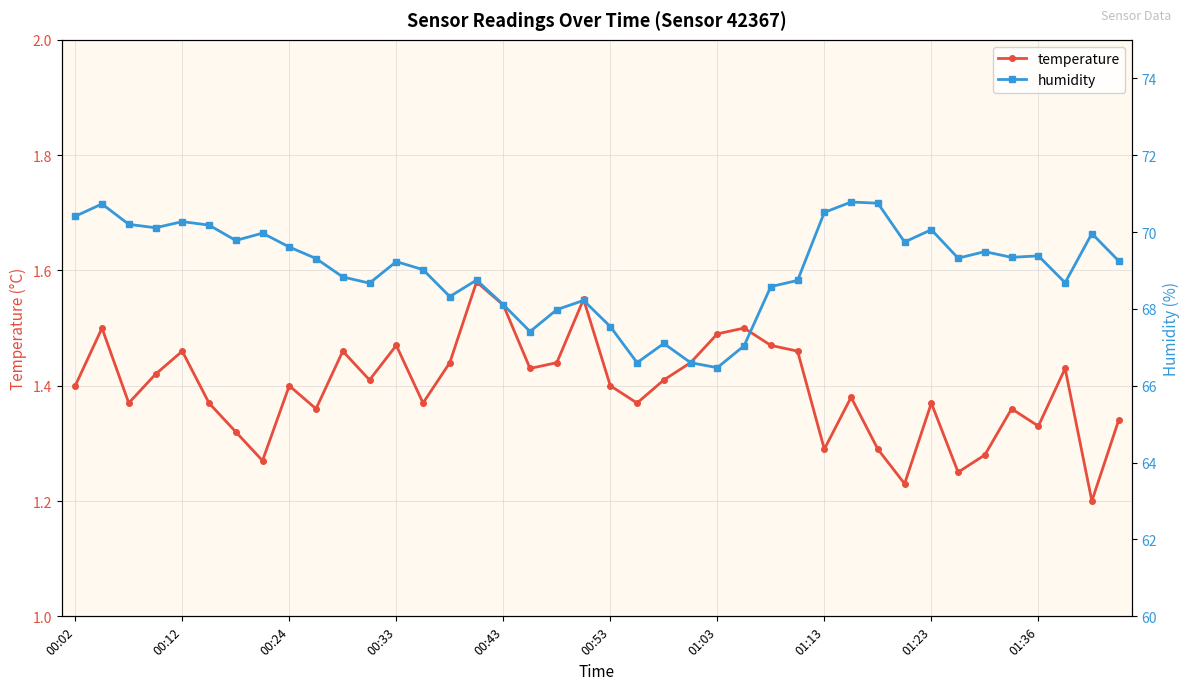

Is it true that humidity equals 68.8 at 15?

True